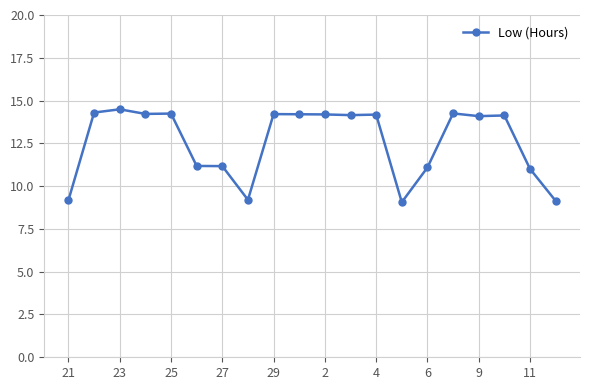

True or false: there are more than 0 points higher than both neighbors.

True